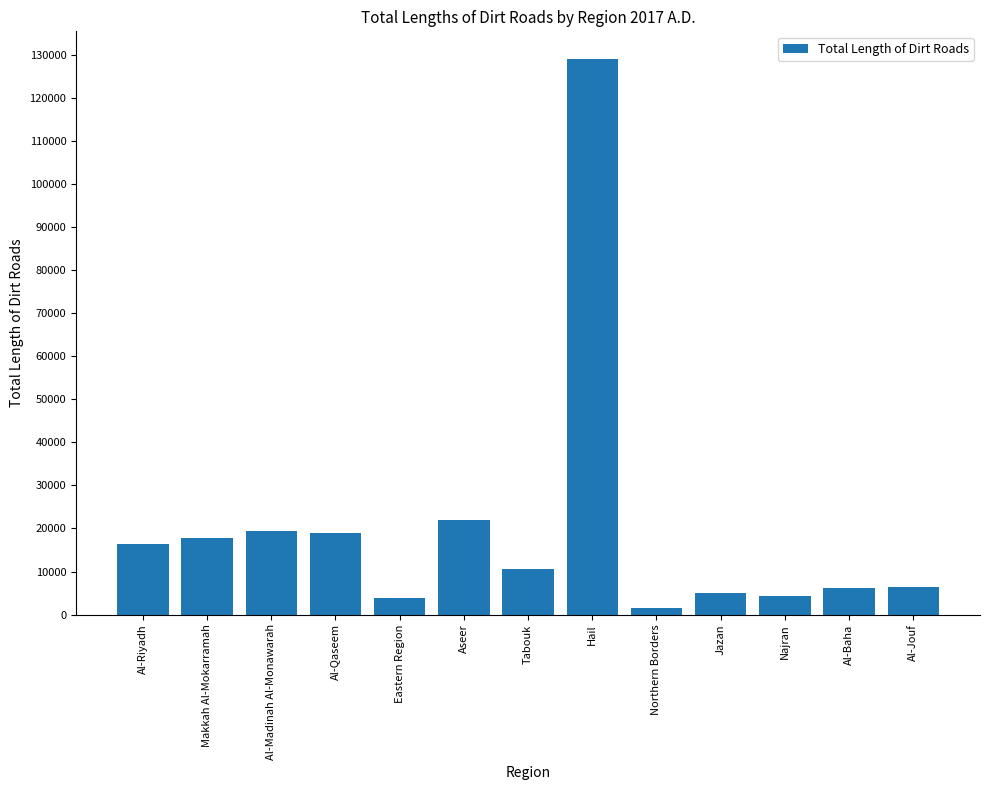

What position from the right is Northern Borders?

5